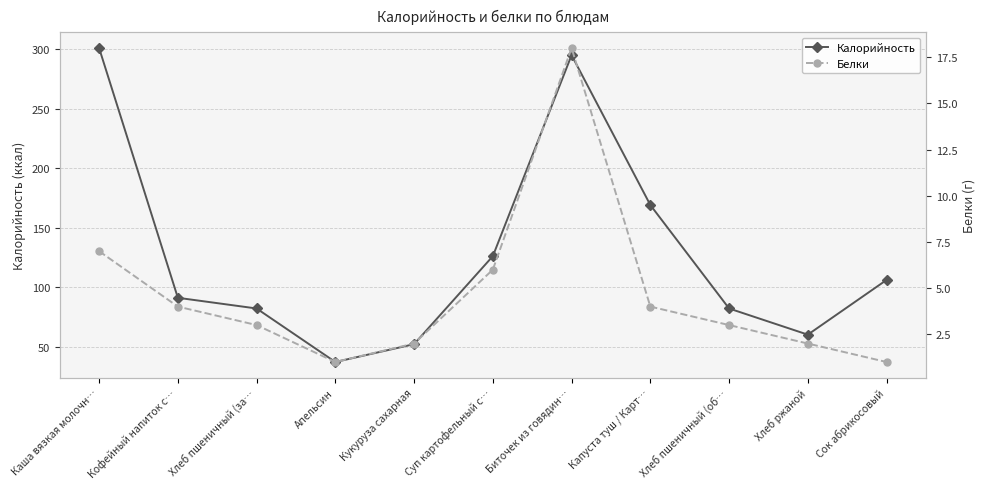

What is the difference between the maximum and second lowest values in the Калорийность series?

249